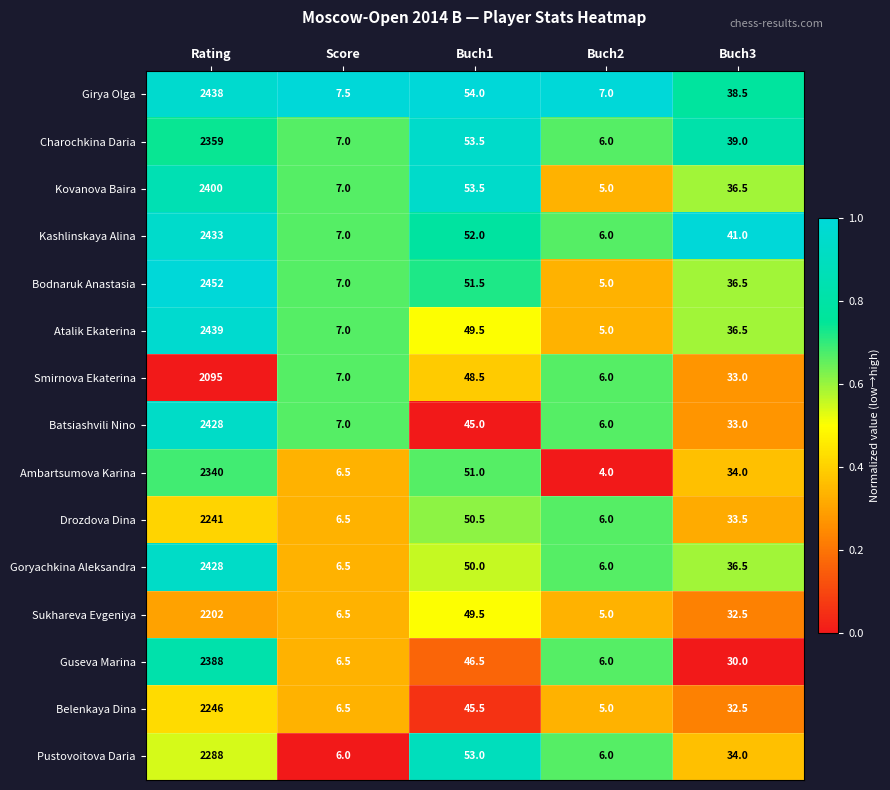

At which category does the chart reach its minimum across all series?

Buch2